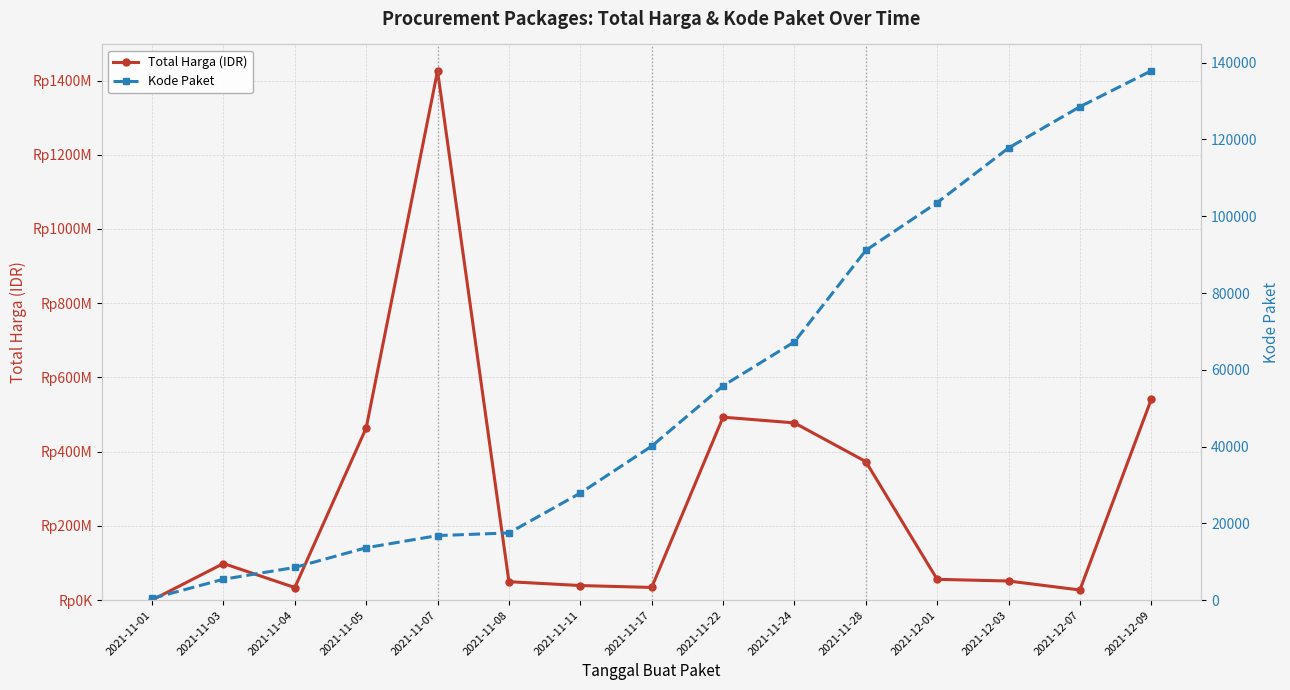

What is the spread (max minus min) of values at 2021-11-03?

98767121